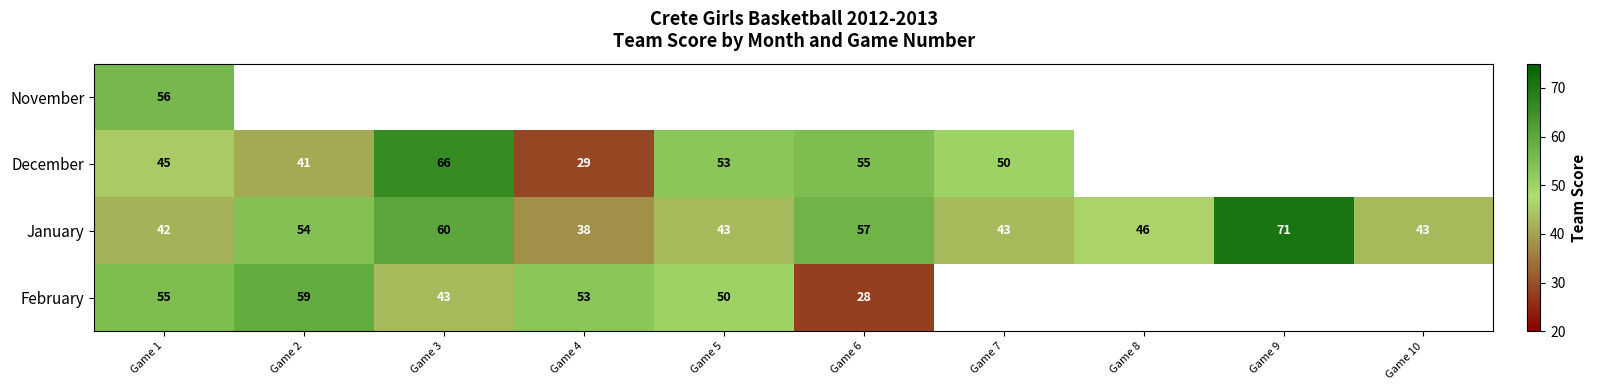

What is the greatest value displayed?

71.0